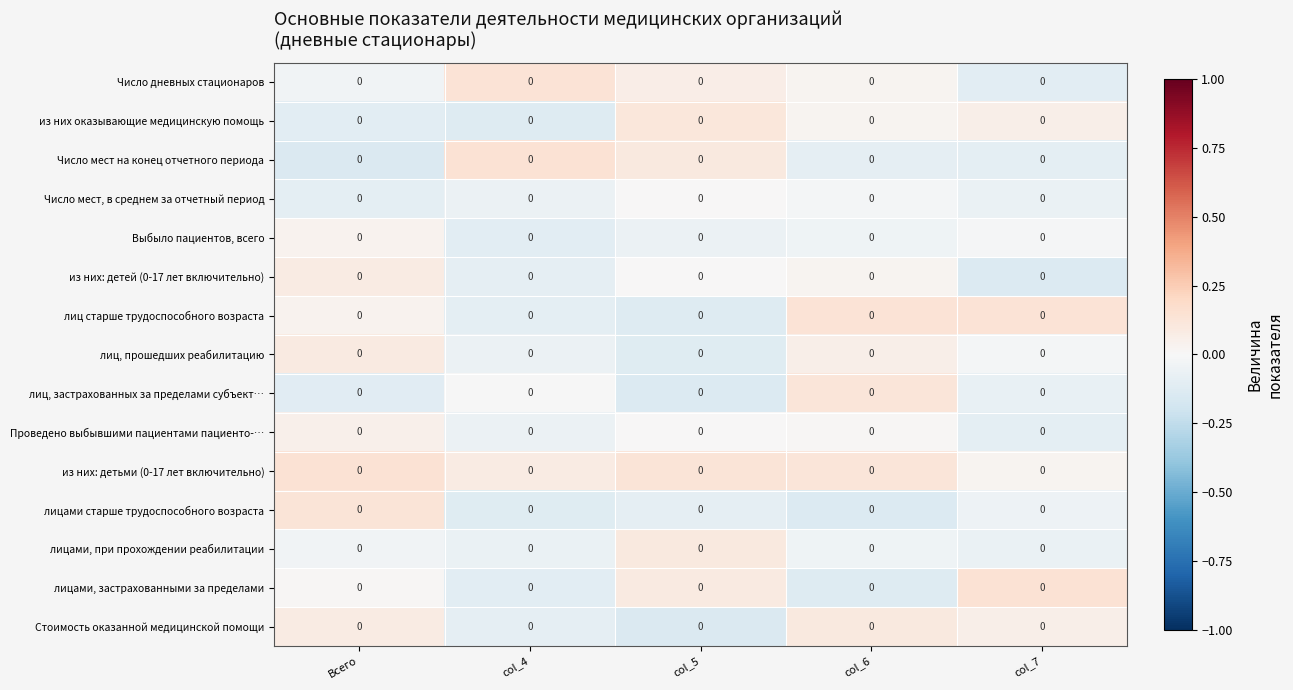

Count the из них: детьми (0-17 лет включительно) values in the range 0 to 1.

5